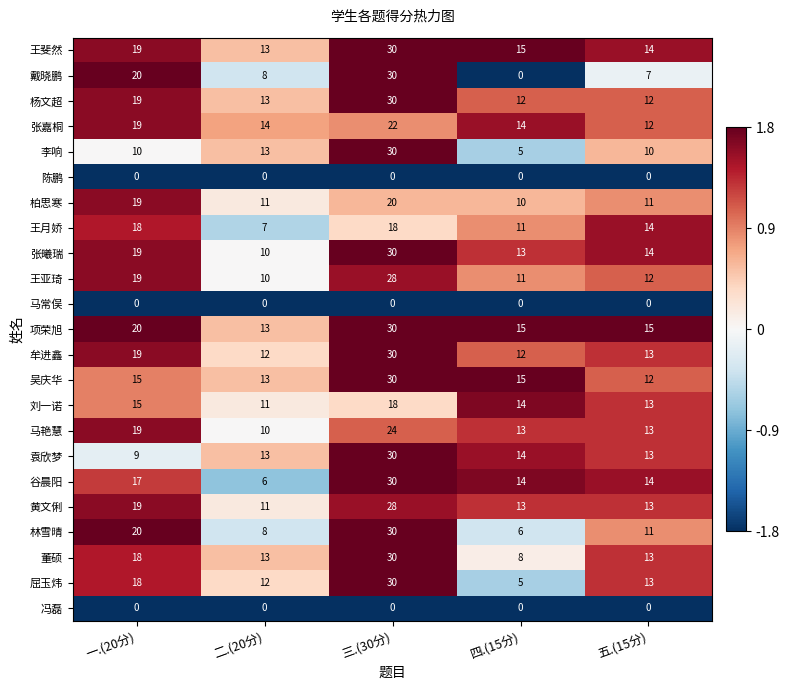

At which category is the sum across all series the highest?

三.(30分)